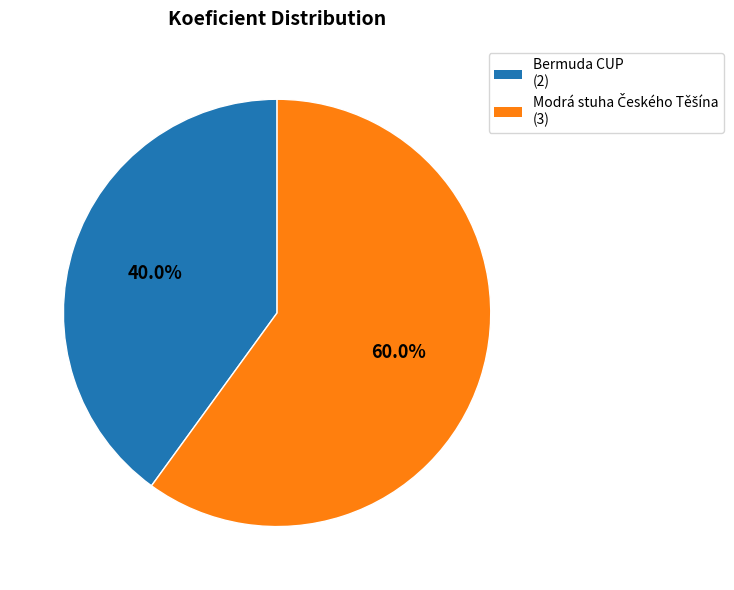

Is there any slice that represents more than half of the pie?

Yes